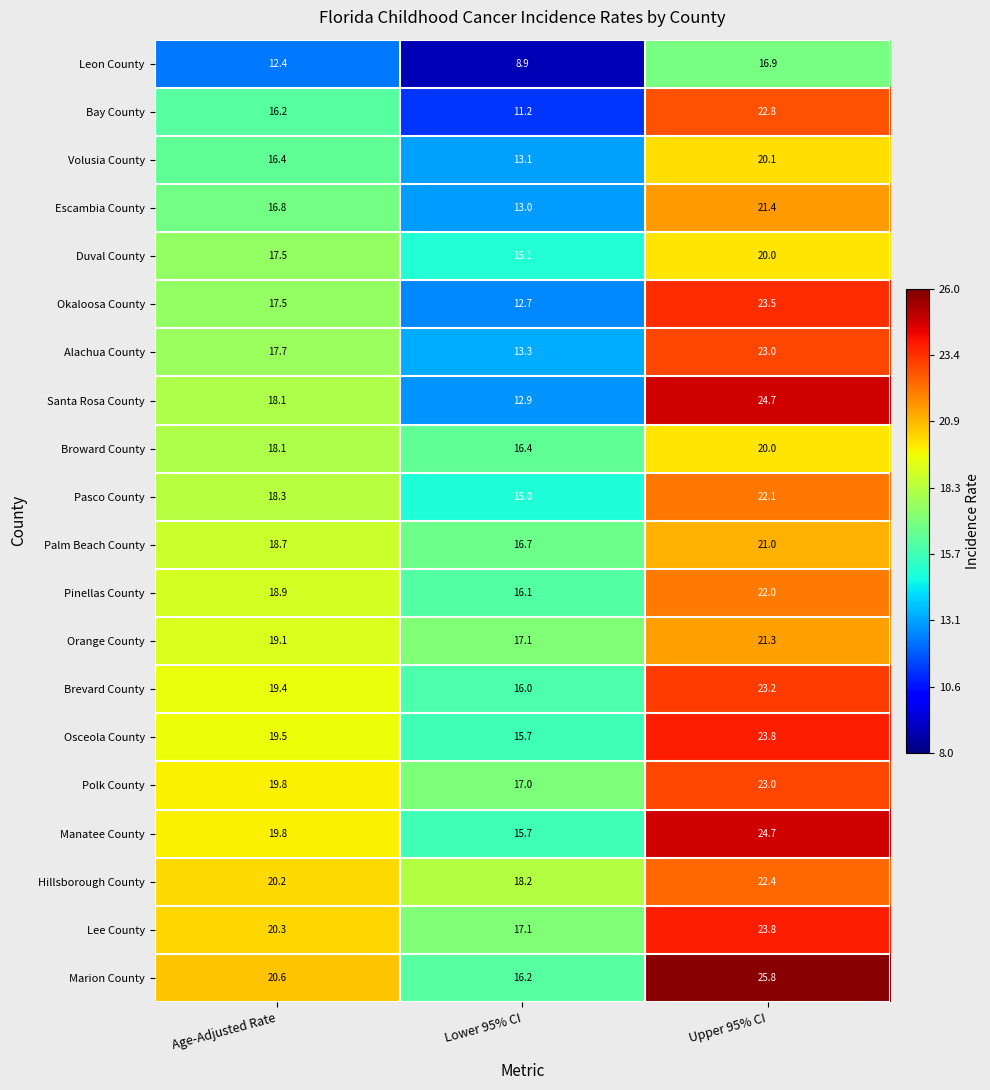

What is the difference between the Marion County values at Age-Adjusted Rate and Lower 95% CI?

4.4